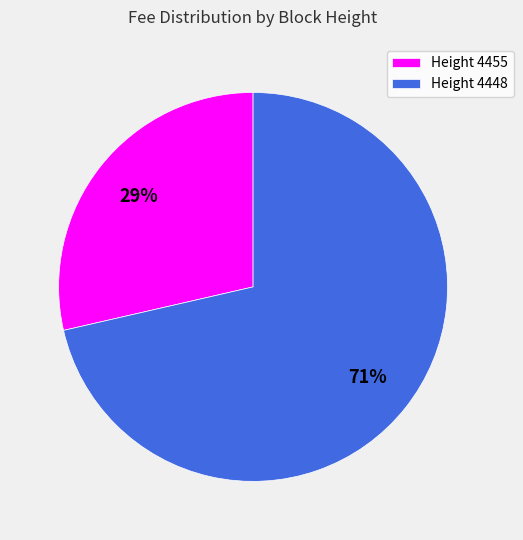

To the nearest percent, what is the average slice percentage?

50%